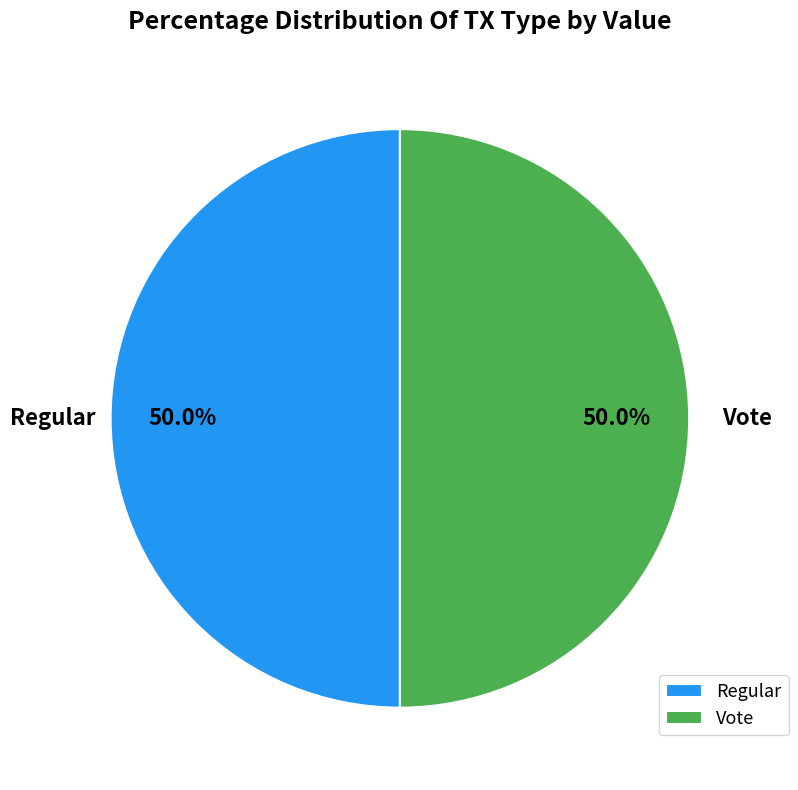

True or false: Vote accounts for 92% of the total.

False